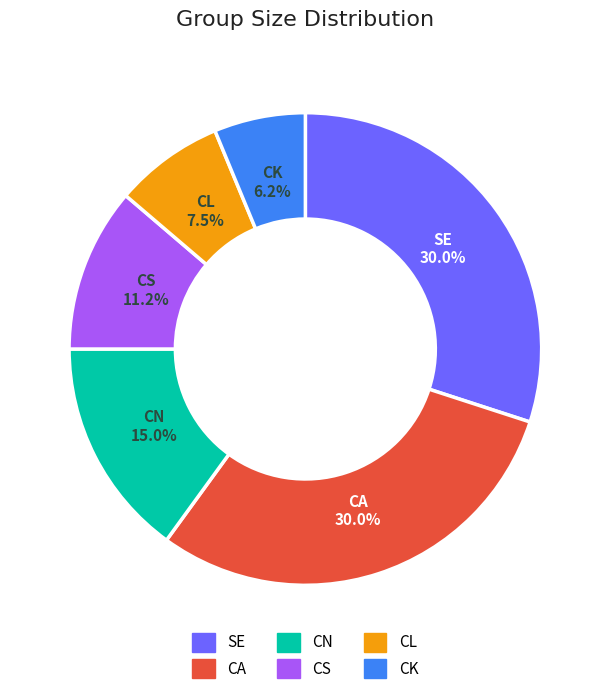

Do CN and CA together represent more than half of the pie?

No